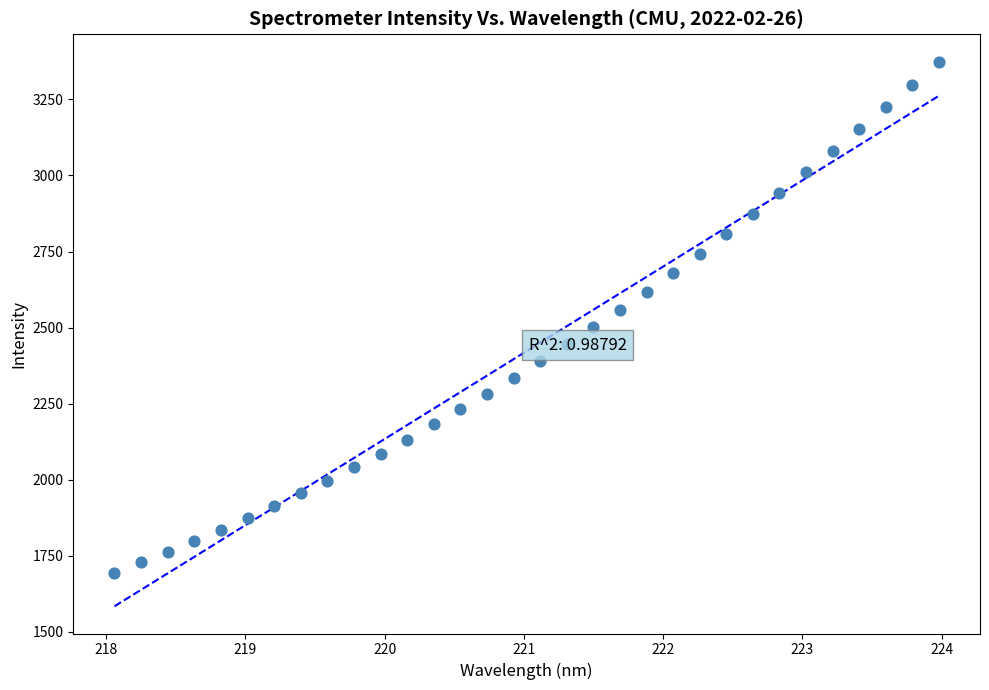

What is the range of X values (max minus min)?

5.9